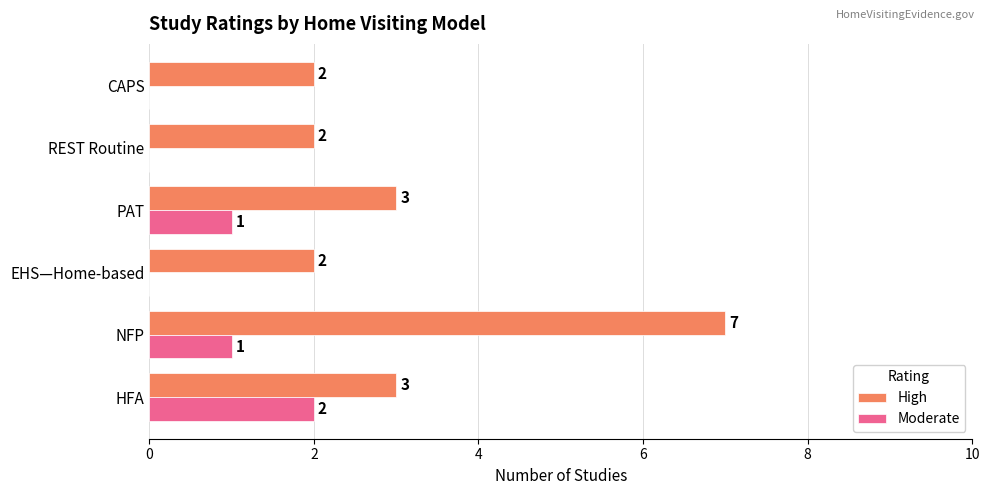

Which label corresponds to the largest value in the chart?

NFP